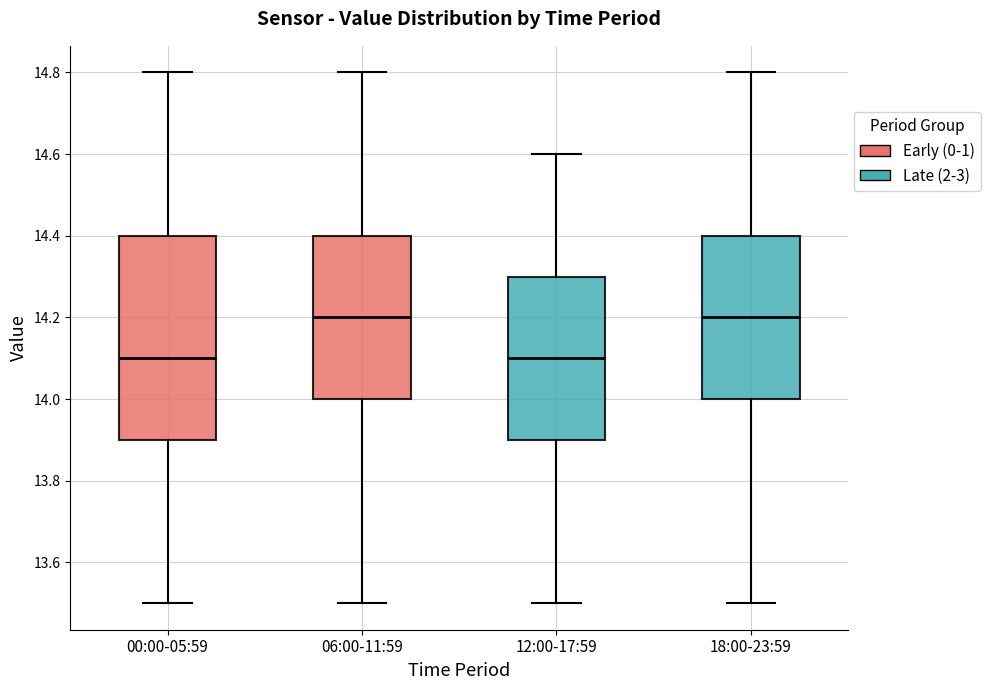

Comparing the boxes themselves (not the whiskers), which one is the tallest?

00:00-05:59